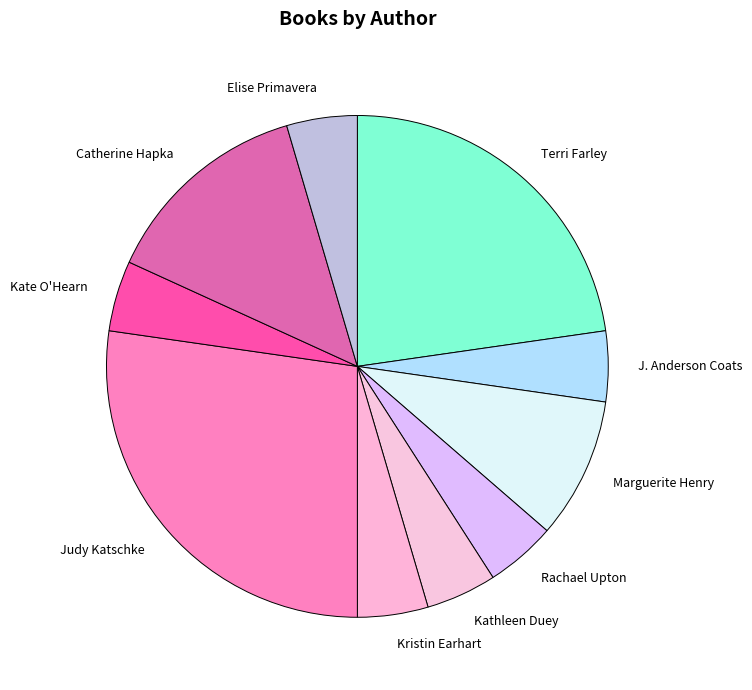

Do J. Anderson Coats and Elise Primavera together represent more than half of the pie?

No